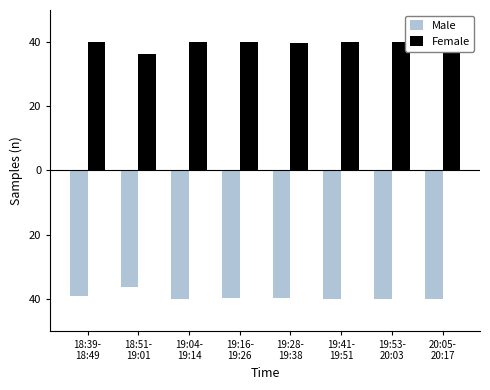

How many bars are there in each group?

2